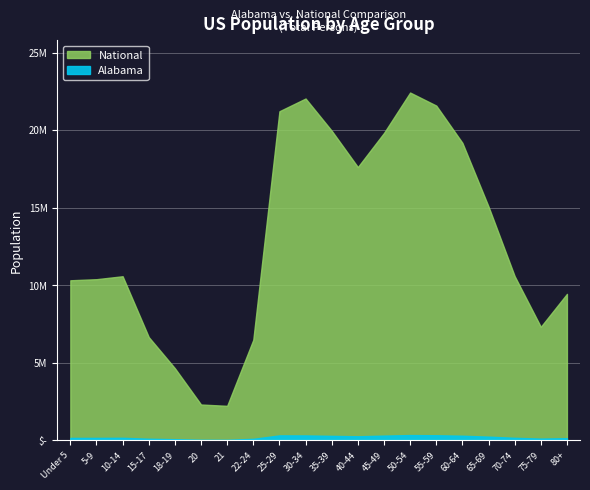

Is it true that National equals 7563939 at 65-69?

False